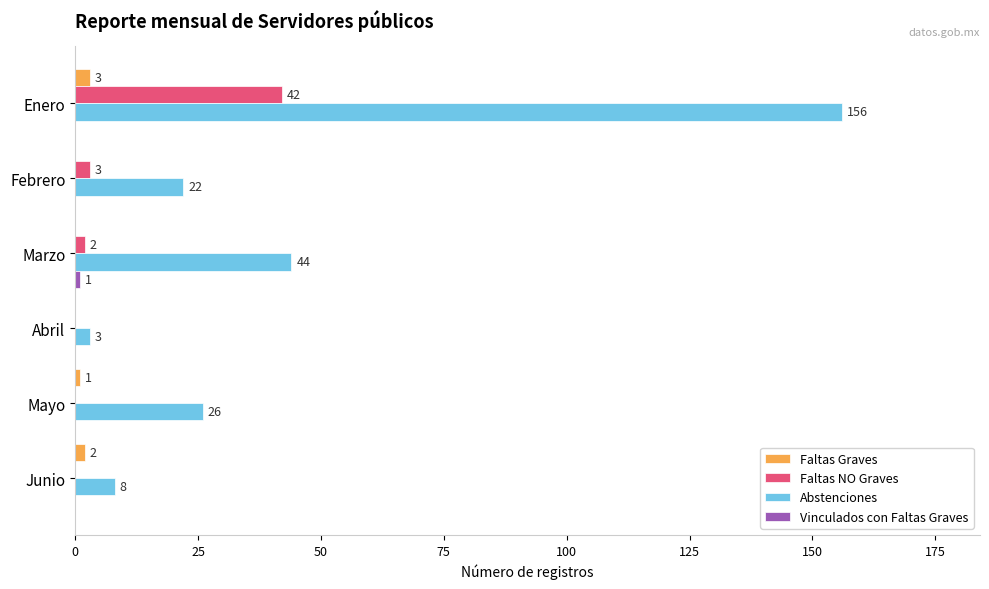

Which series changed the most between Enero and Abril?

Abstenciones